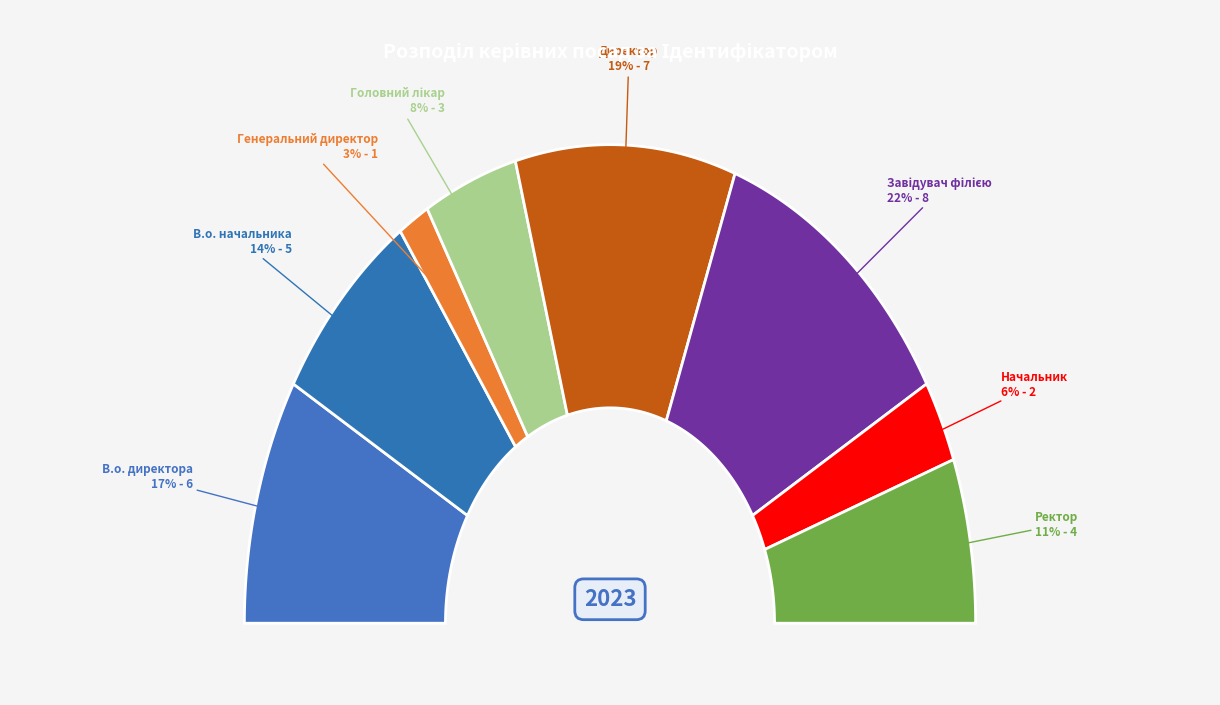

Is there any slice that represents more than half of the pie?

No